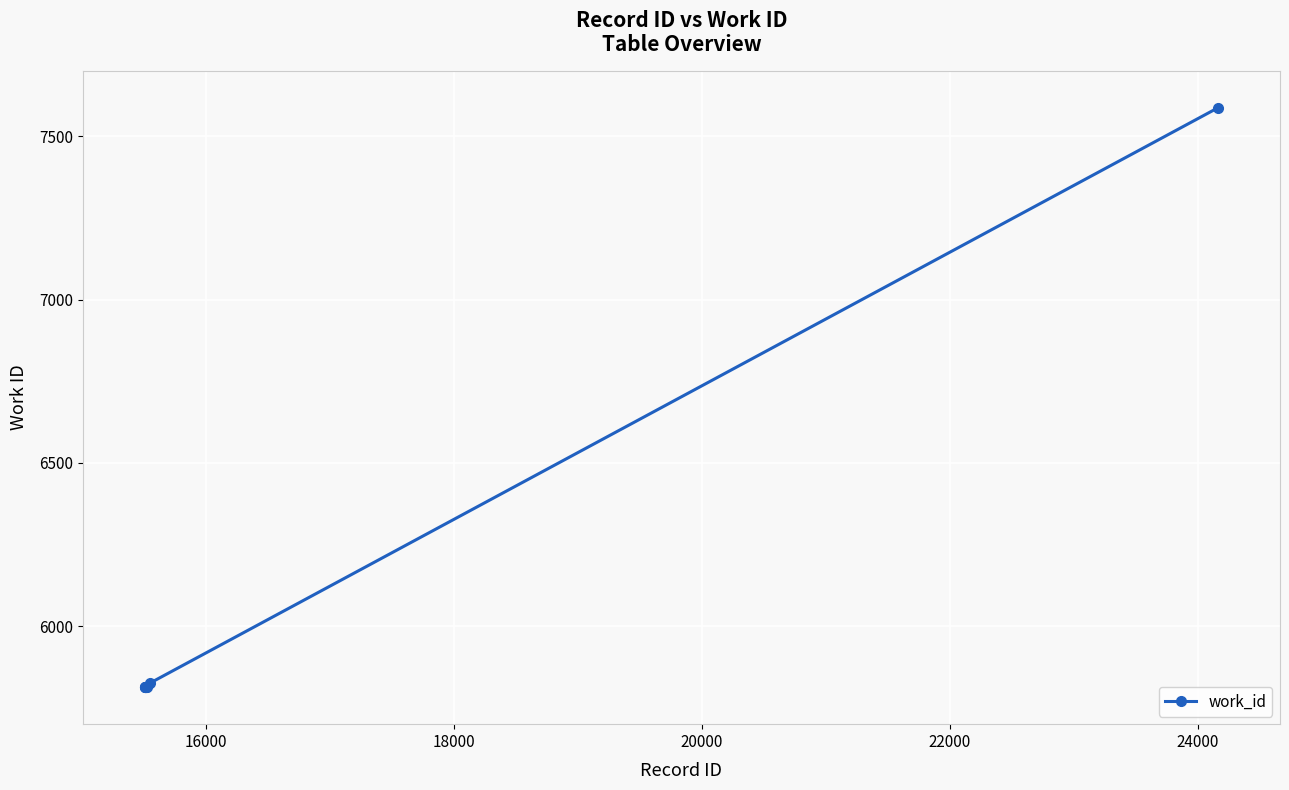

What is the difference between the maximum and minimum values?

1774